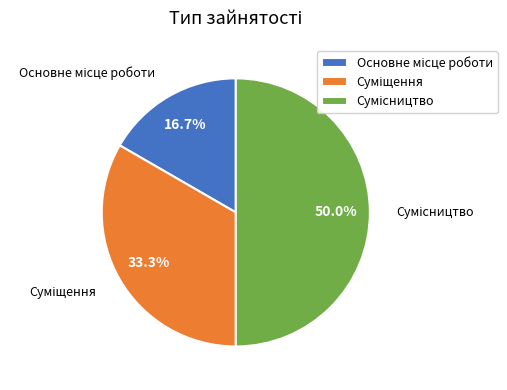

True or false: Основне місце роботи accounts for 26% of the total.

False